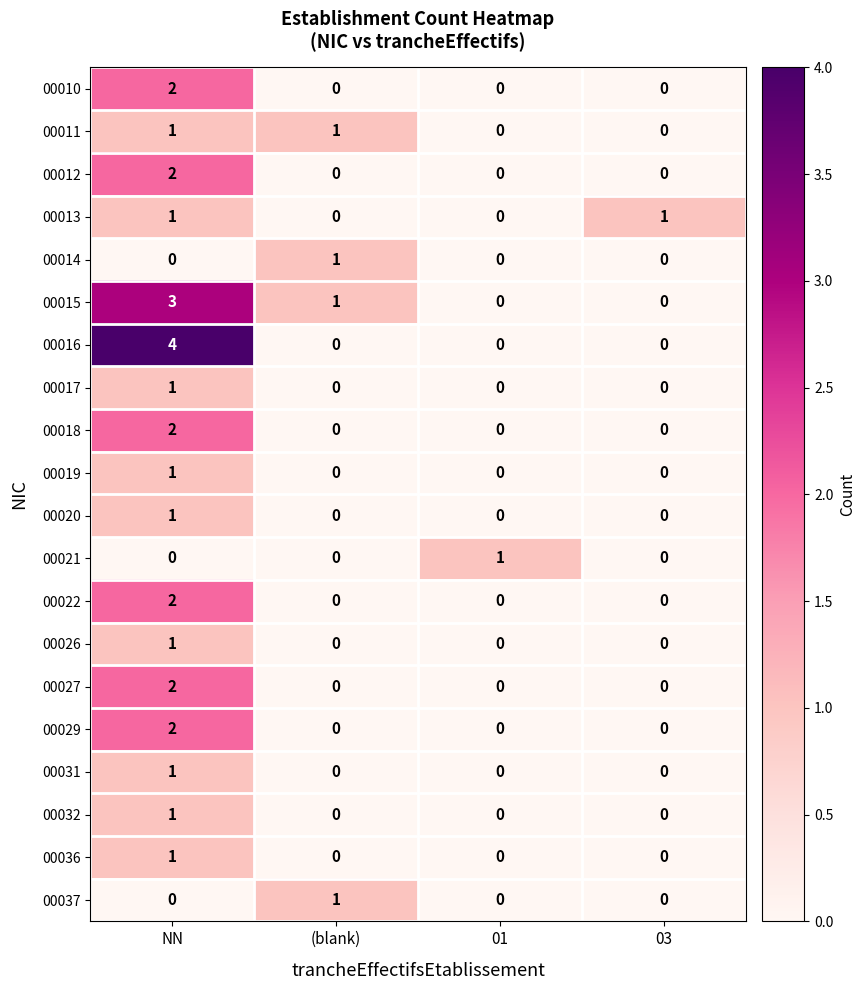

The value of 00019 at 01 is 0. True or false?

True